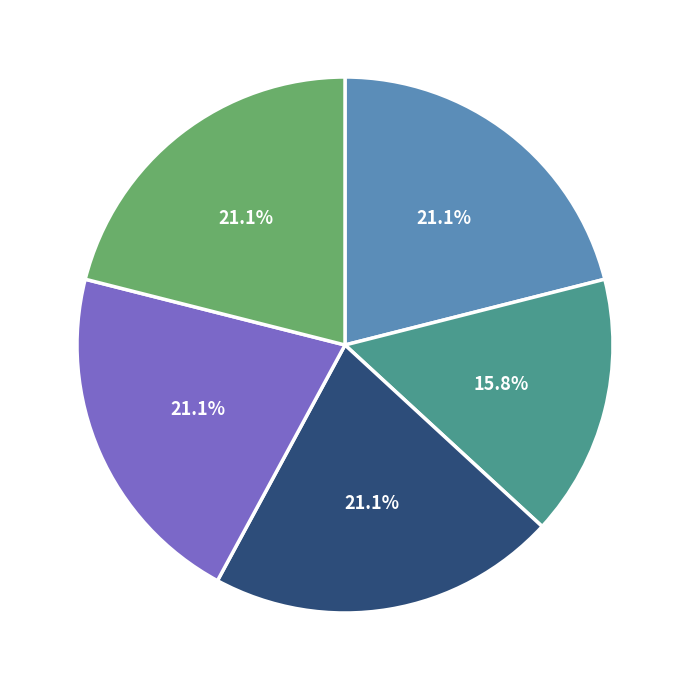

Is there any slice that represents more than half of the pie?

No